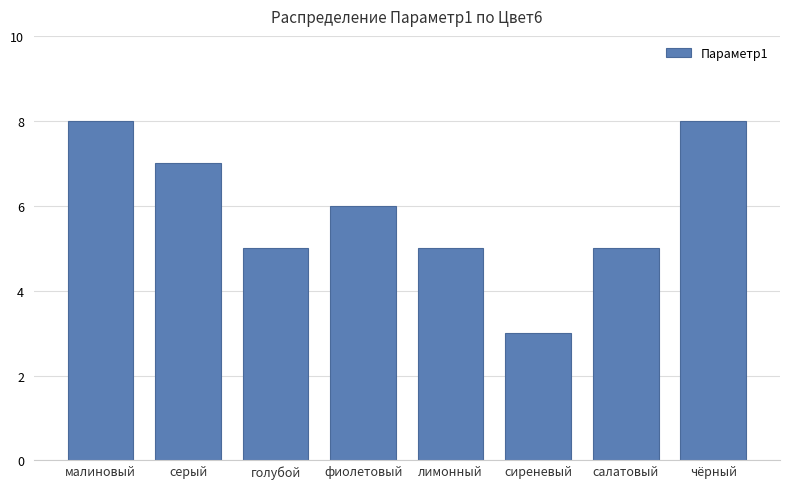

Count the values in the range 5 to 8.

7